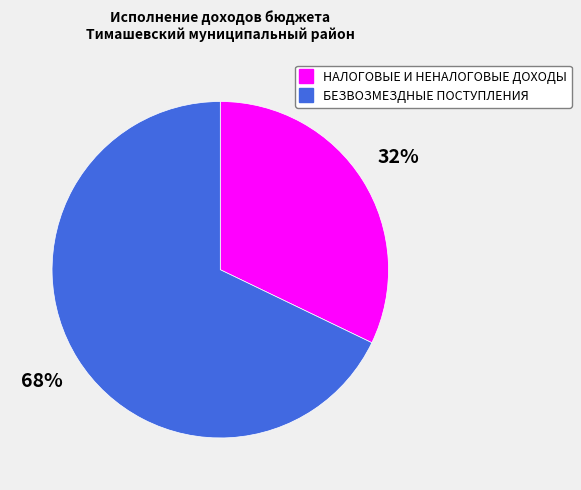

Count the number of slices in the pie.

2